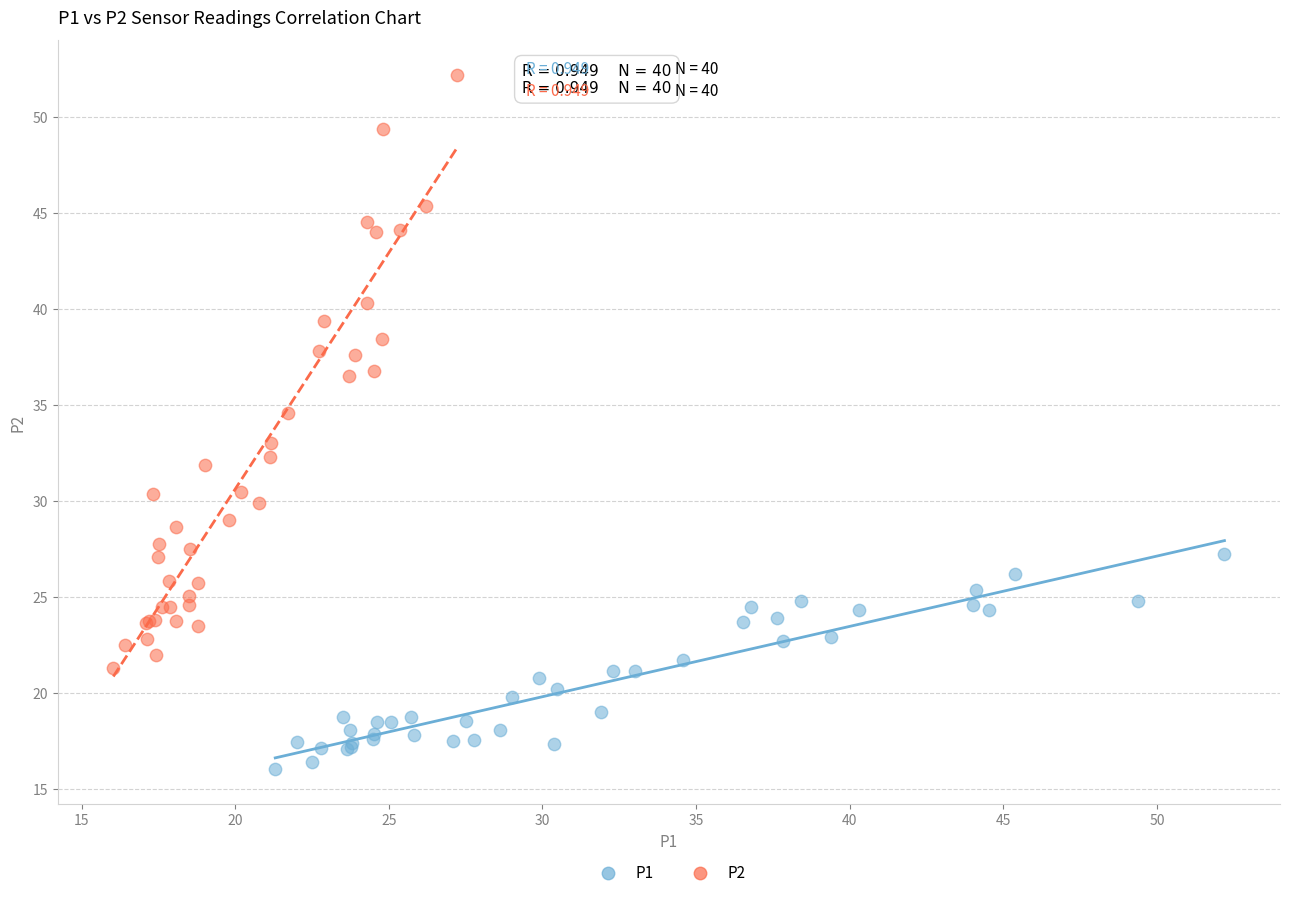

Which series has the largest Y range (max minus min)?

P2